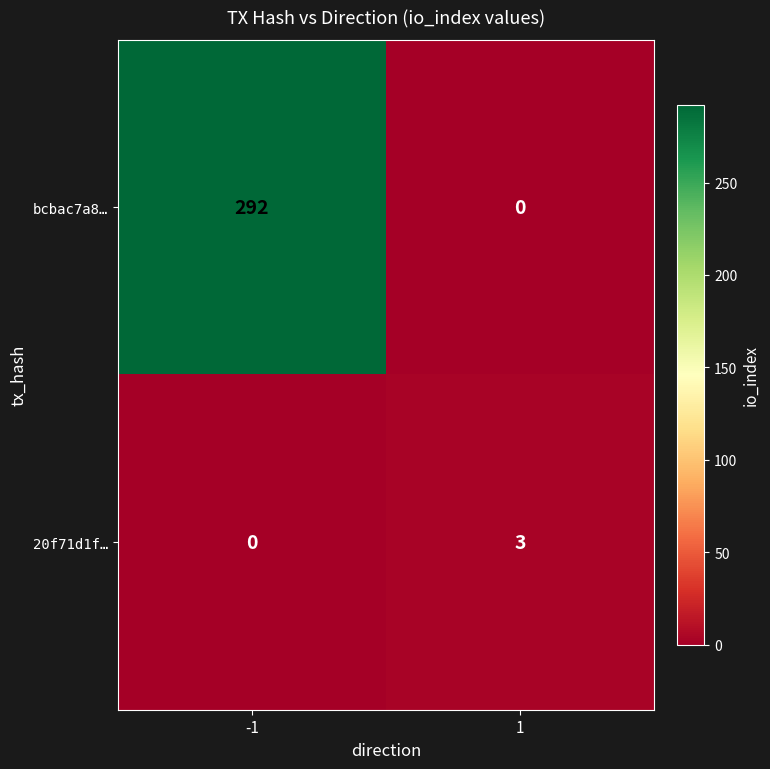

What is the difference between the 20f71d1f… values at -1 and 1?

3